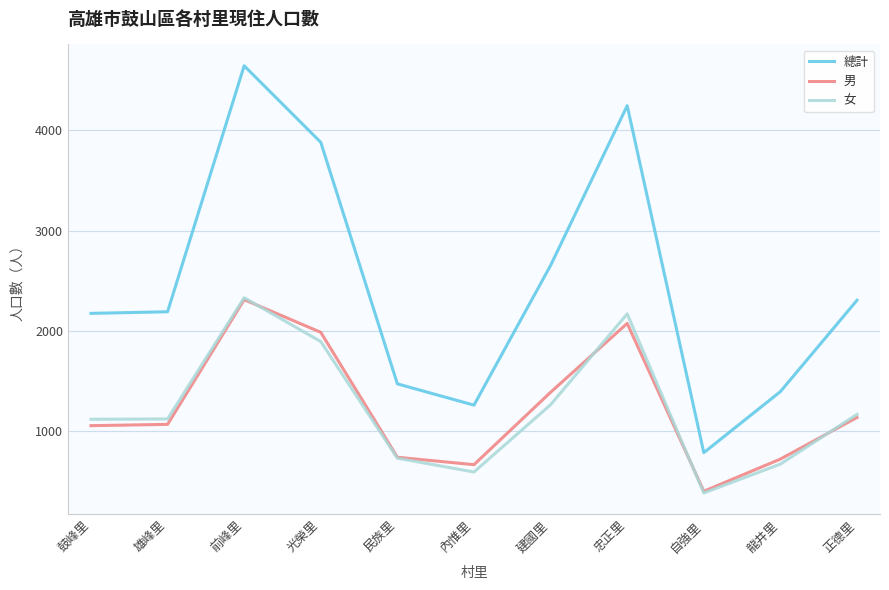

In 總計, how many points are higher than both neighbors (excluding endpoints)?

2